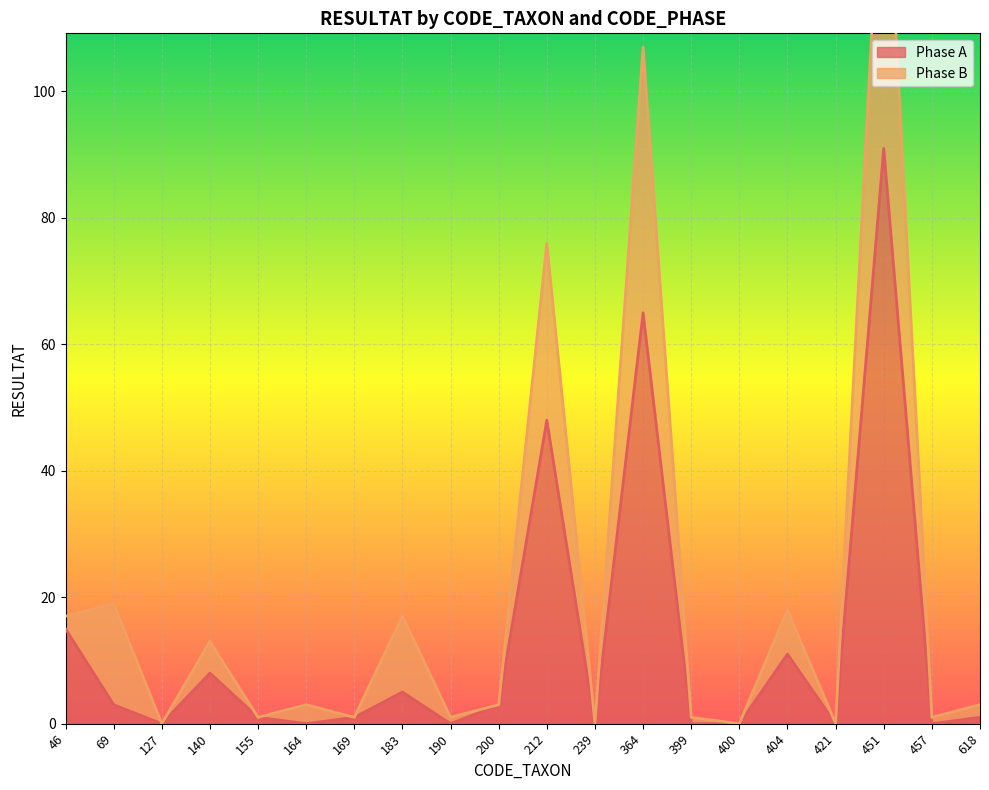

True or false: Phase B and Phase A intersect in this chart.

False